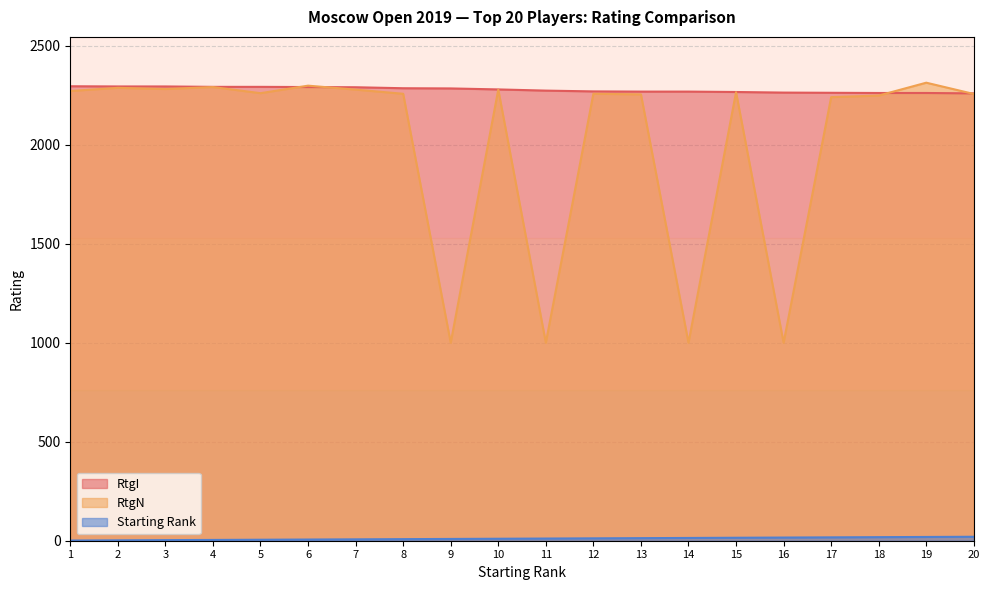

What are all the series names shown in the legend?

RtgI, RtgN, Starting Rank